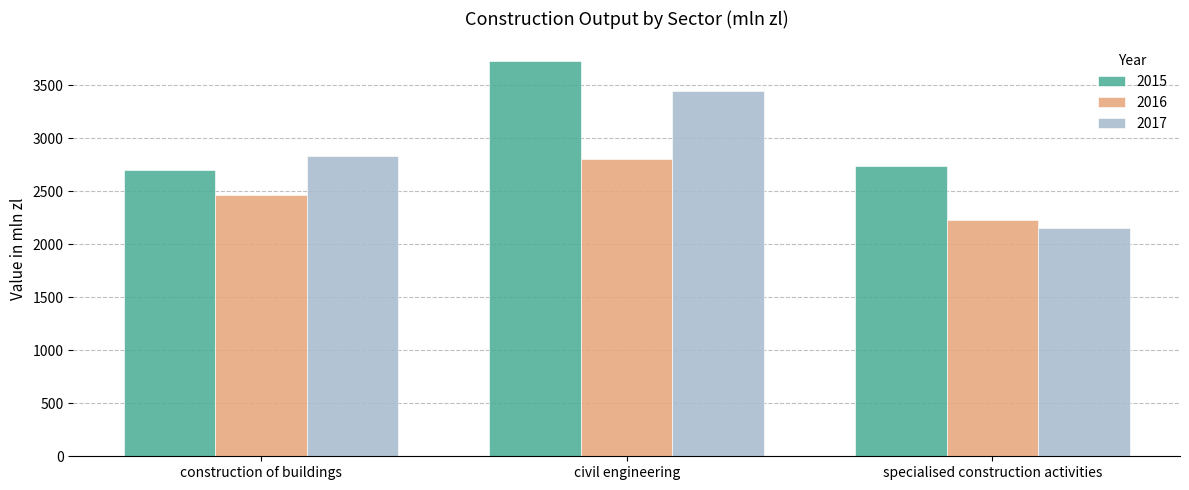

What is the label of the 3rd bar from the left?

specialised construction activities